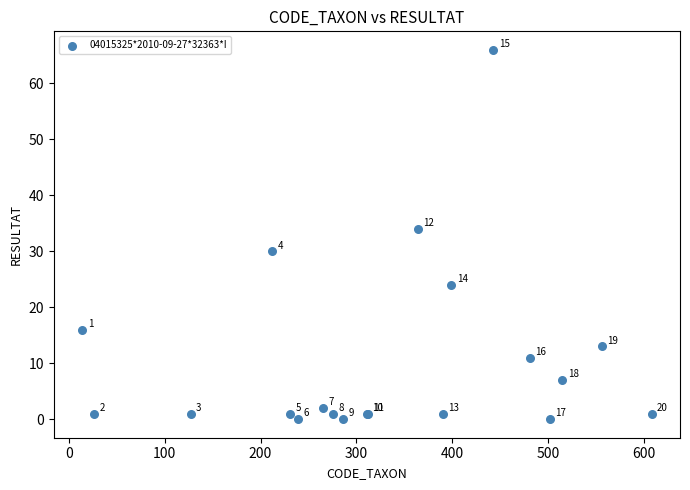

What Y value in the scatter plot is closest to 33?

34